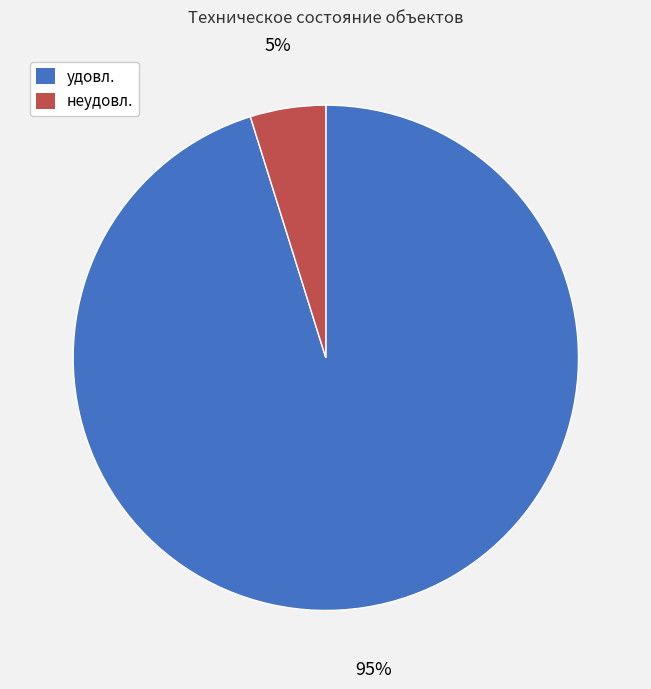

The неудовл. slice represents 19% of the pie. True or false?

False